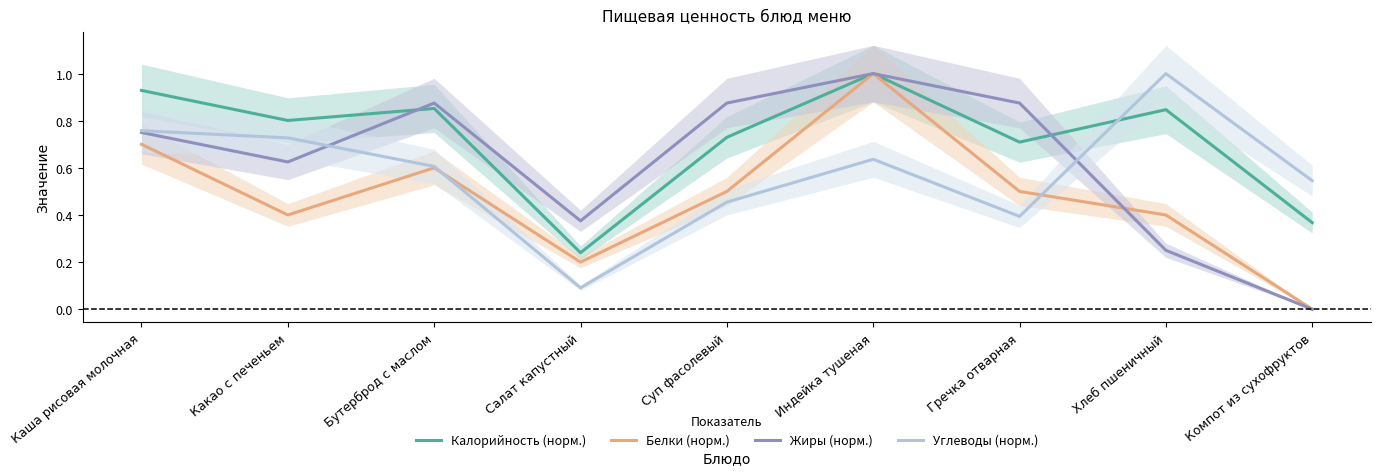

At which category does Белки (норм.) reach its first local valley?

Какао с печеньем